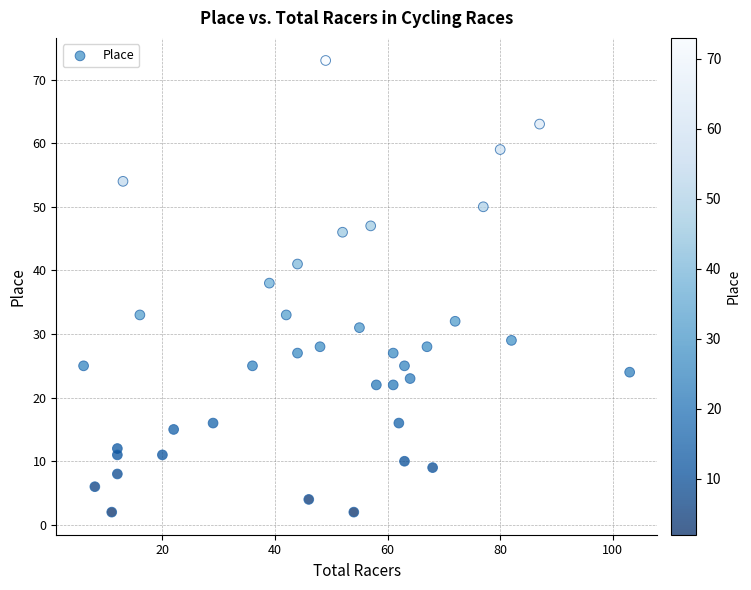

What Y value in the scatter plot is closest to 37?

38